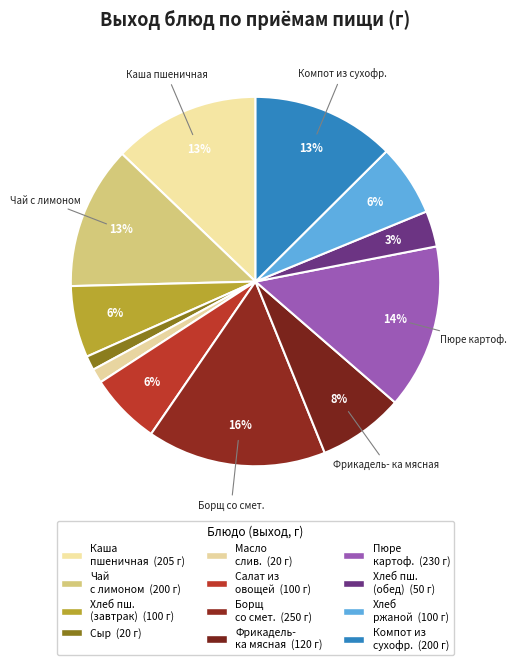

How many segments does this pie chart have?

12